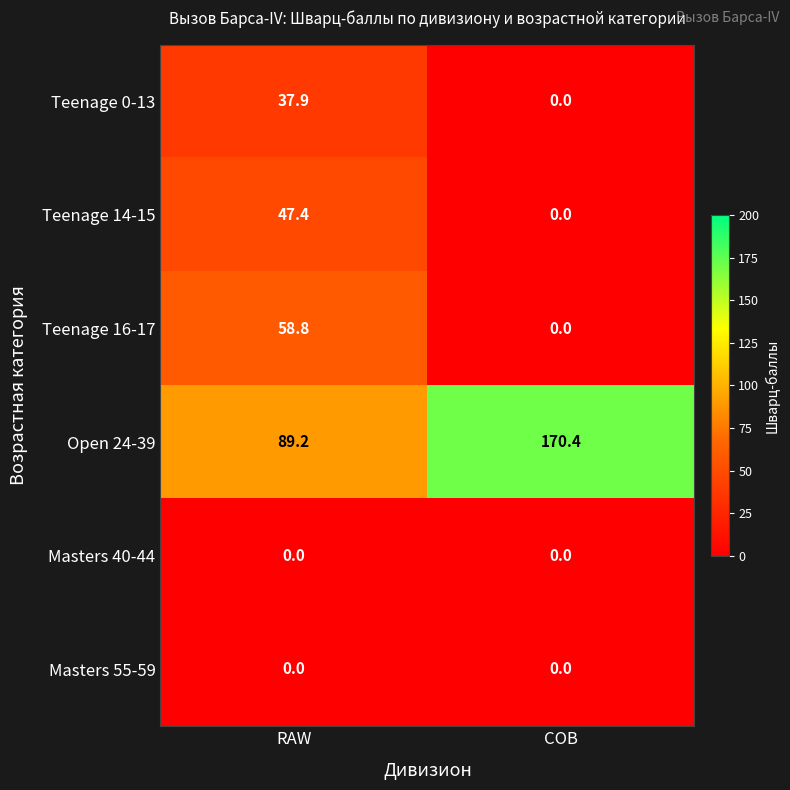

At which category is the sum across all series the highest?

RAW